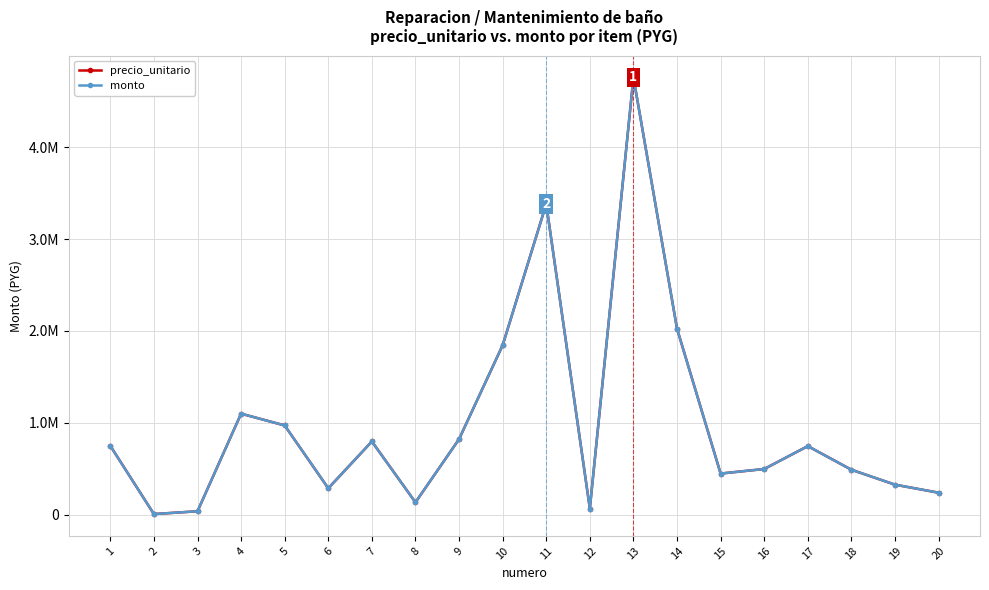

True or false: monto has more than 0 interior local peaks.

True